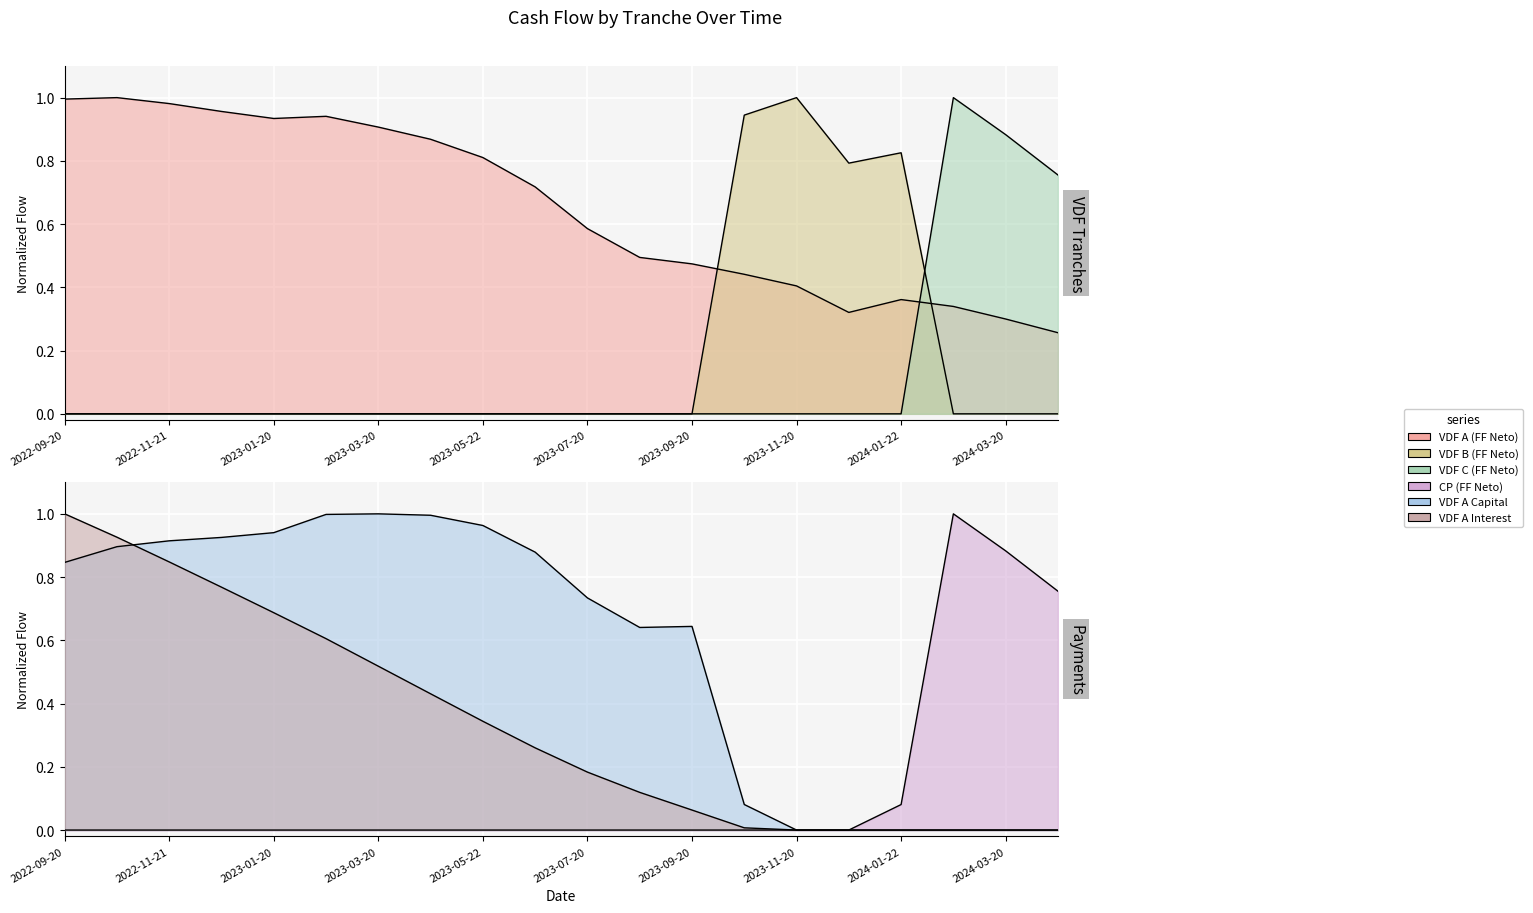

What are all the series names shown in the legend?

VDF A (FF Neto), VDF B (FF Neto), VDF C (FF Neto), CP (FF Neto), VDF A Capital, VDF A Interest